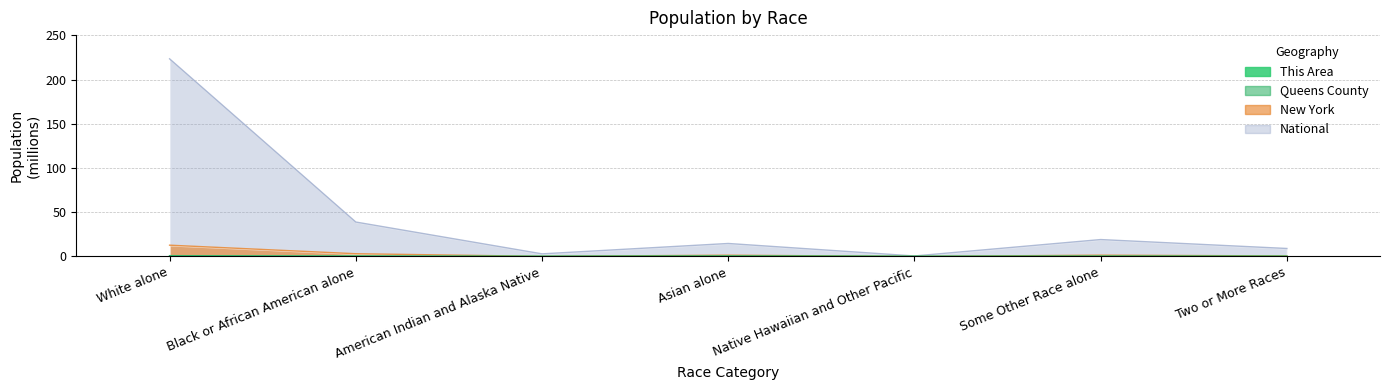

Which label corresponds to the smallest value in the chart?

Native Hawaiian and Other Pacific